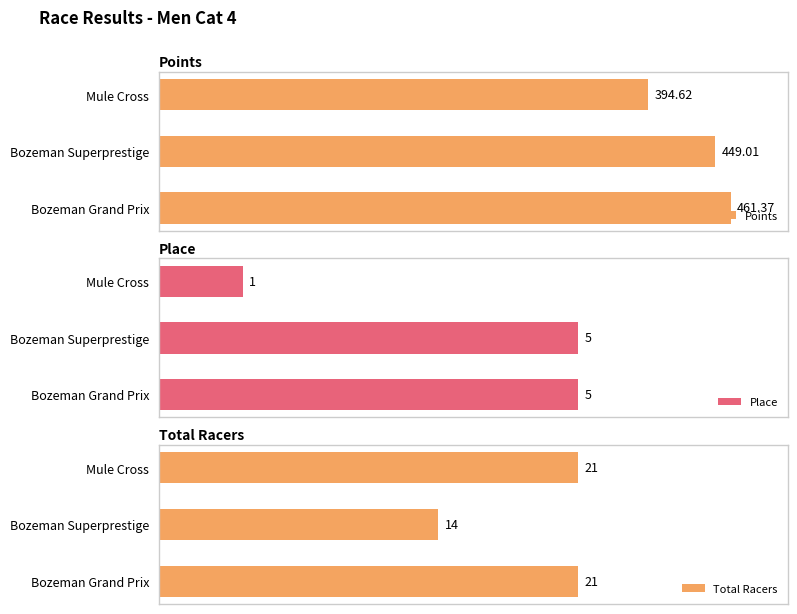

At which label does Place reach its minimum?

Mule Cross